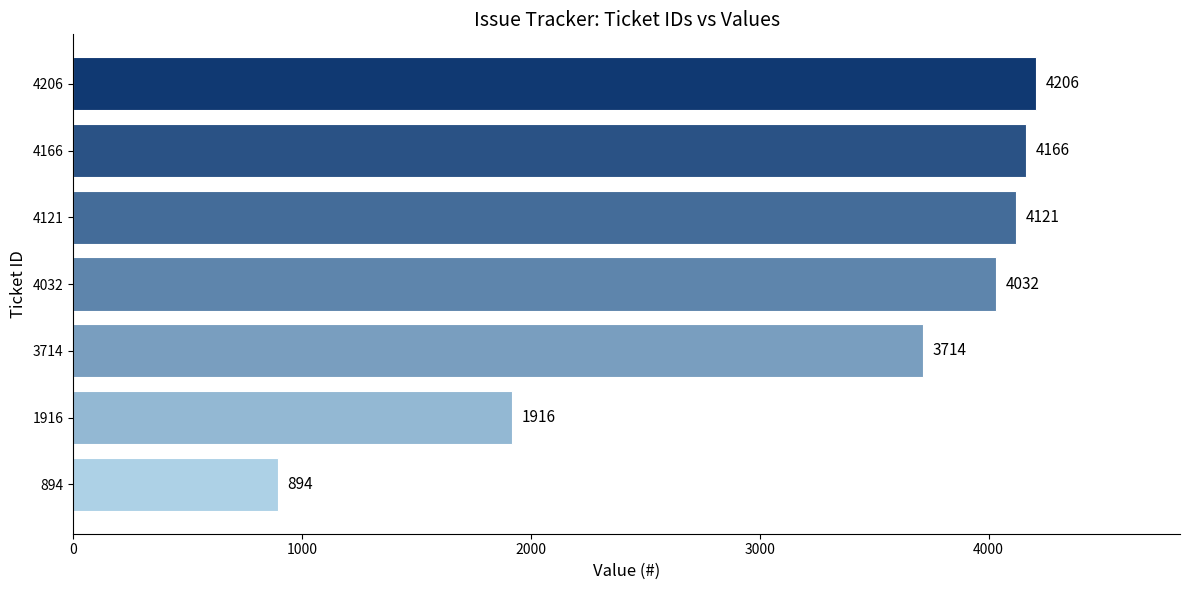

How many series are shown in this chart?

1